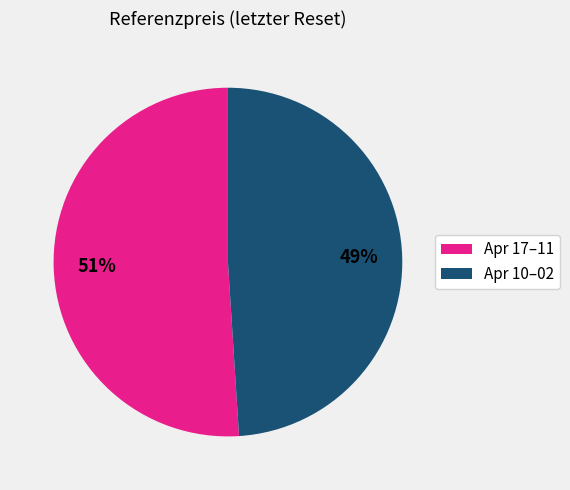

Is there a majority slice in this chart?

Yes